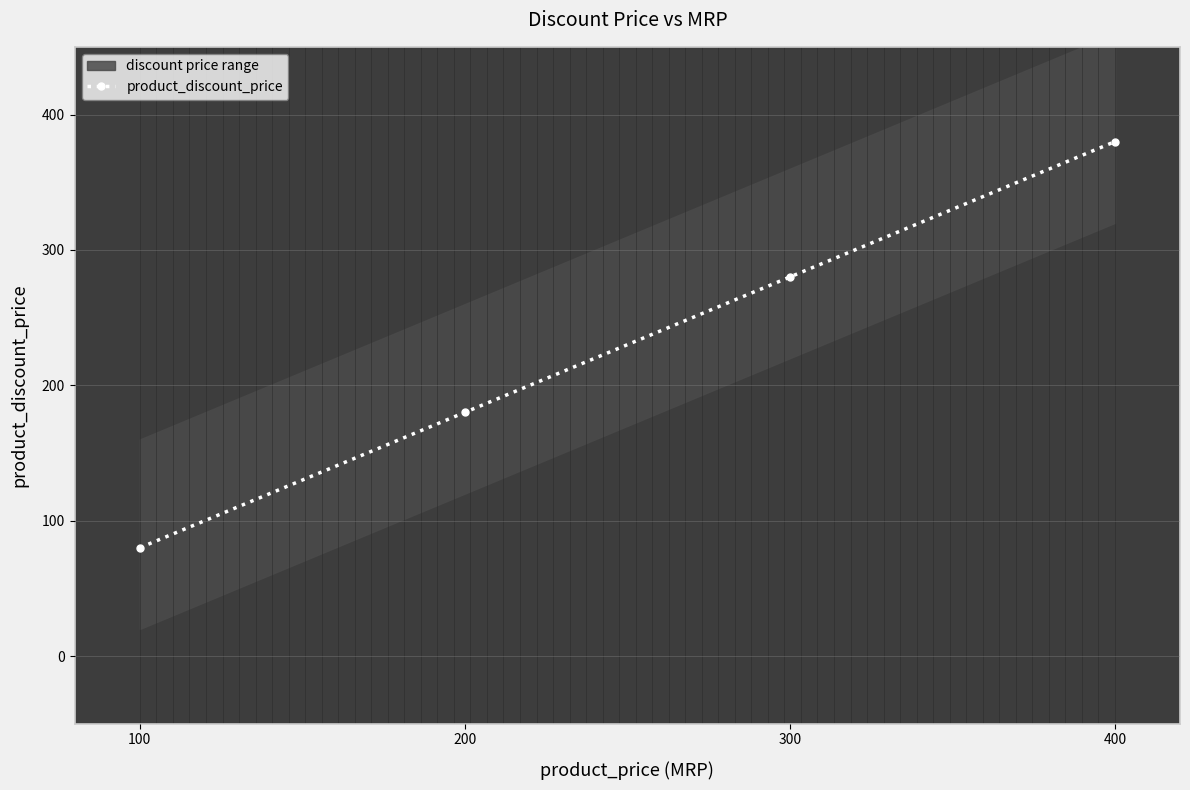

List the labels in order of value, largest first.

400, 300, 200, 100